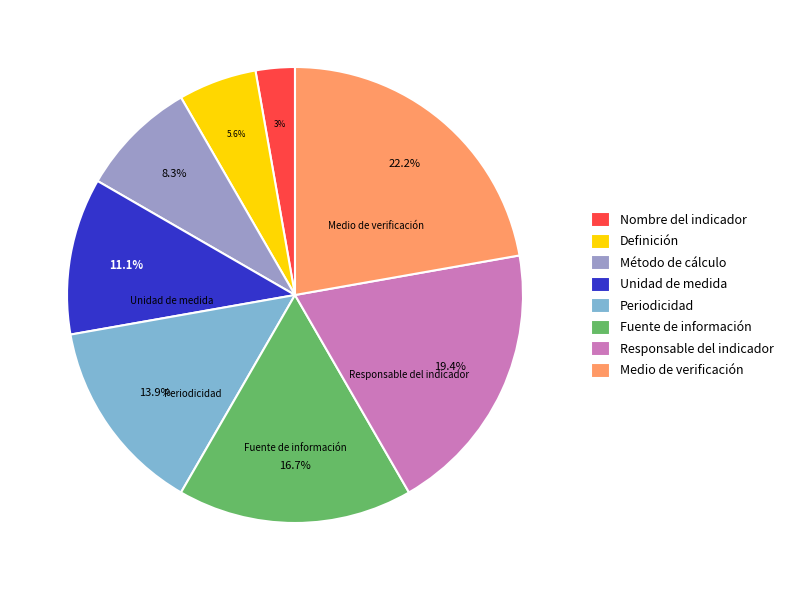

Is it true that Periodicidad is 20% of the pie?

False